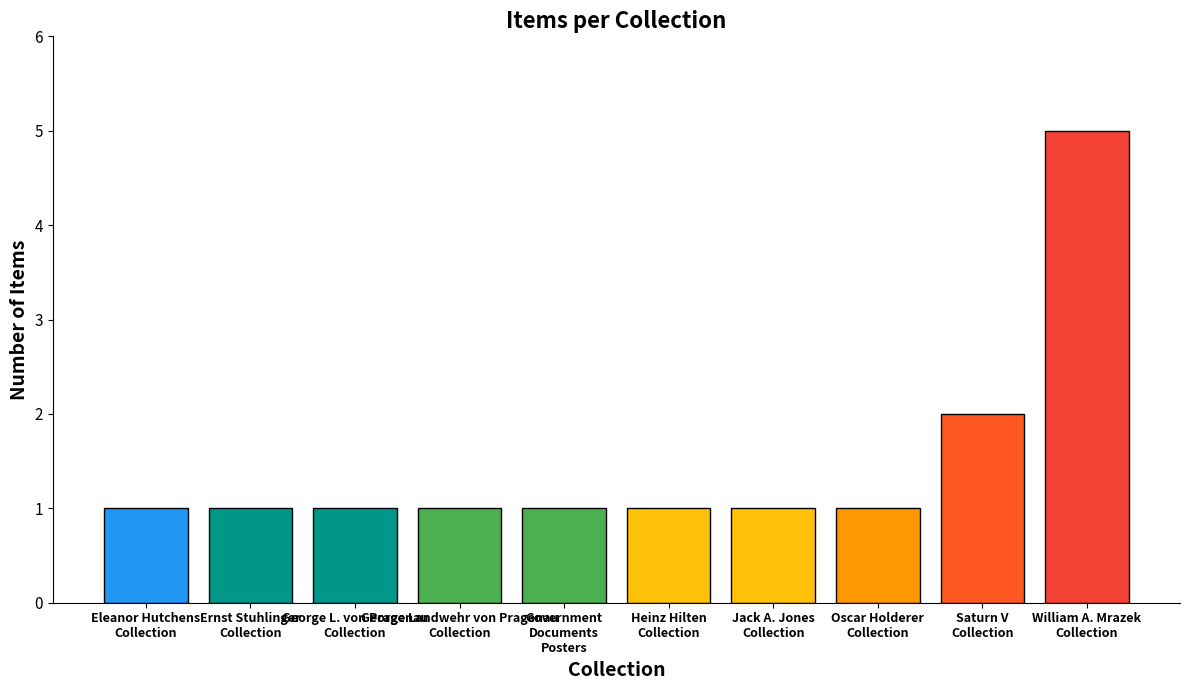

Does the chart contain any negative values?

No